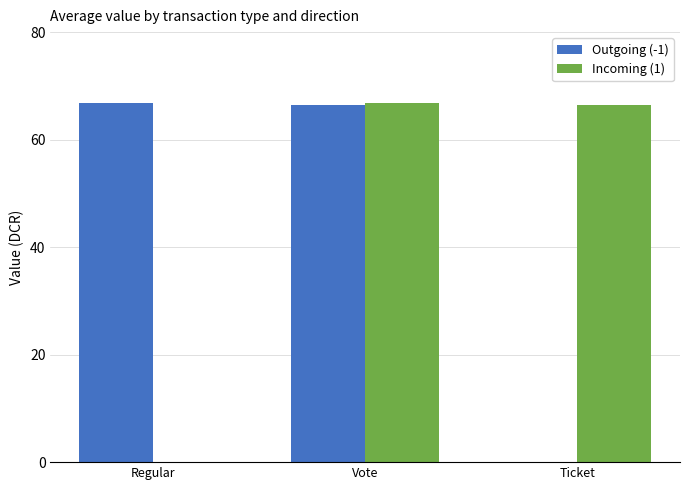

What is the sum of the Incoming (1) values at Vote and Ticket?

133.3